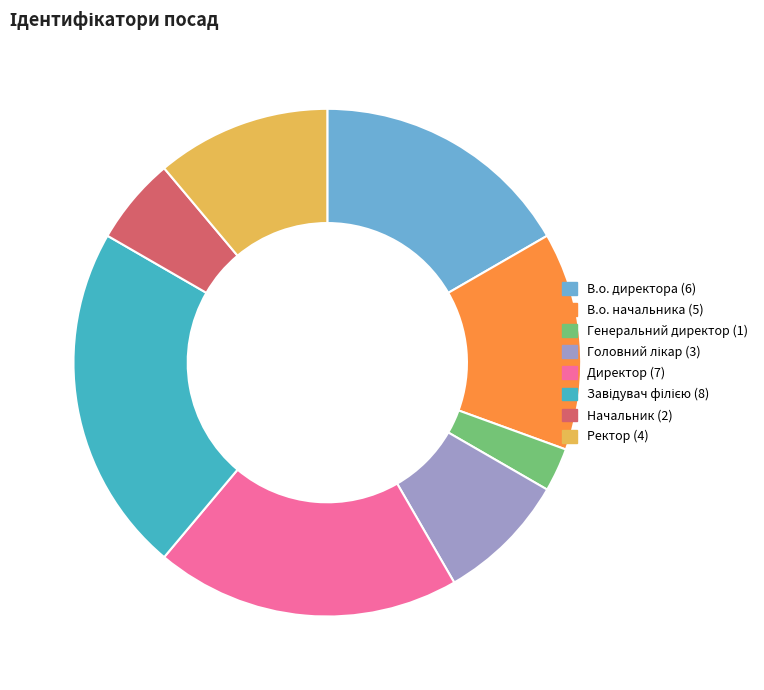

Is it true that В.о. директора (6) is 7% of the pie?

False